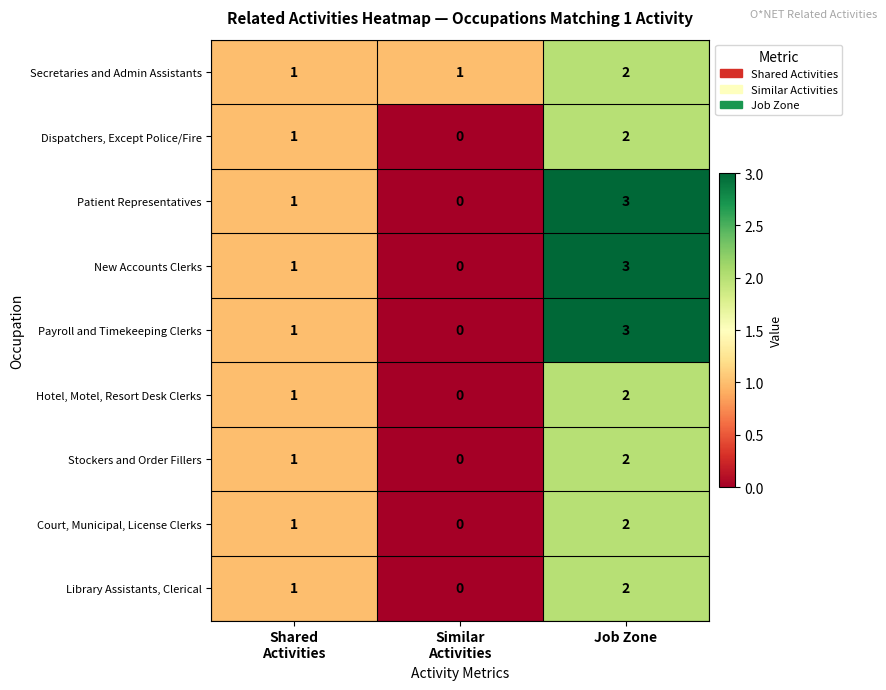

At which category is the sum across all series the highest?

Job Zone